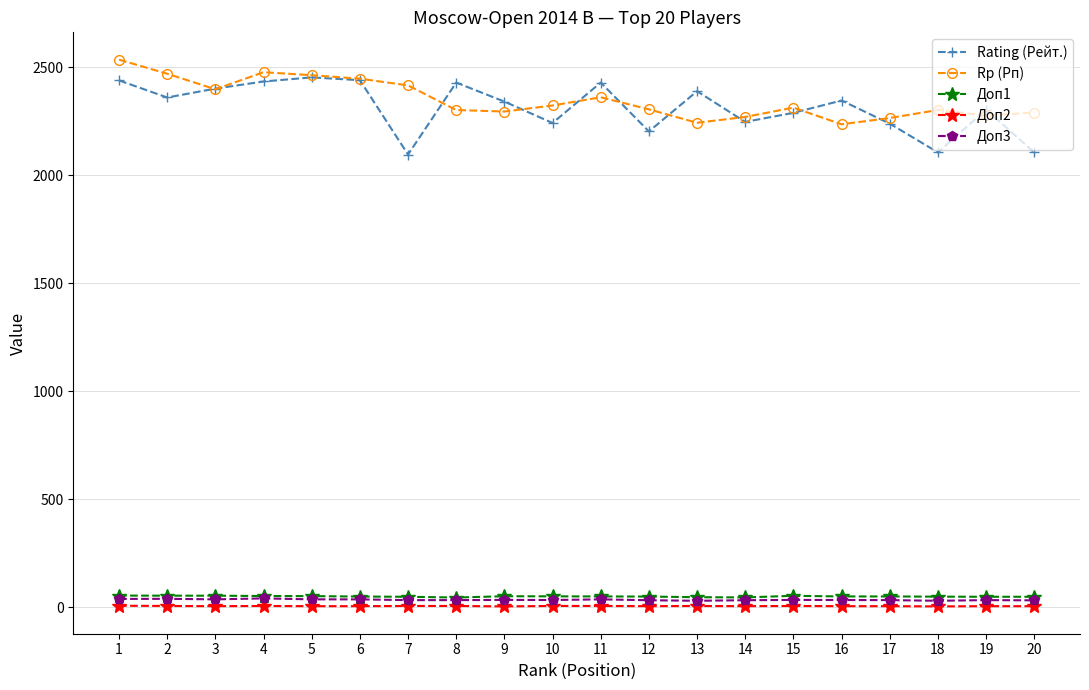

Which series has the largest range (max minus min)?

Rating (Рейт.)